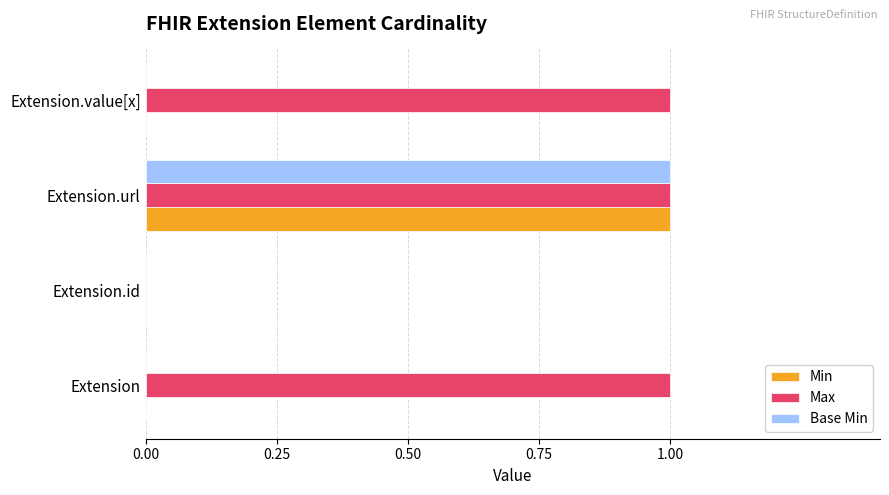

Which series changed the most between Extension.id and Extension.value[x]?

Max